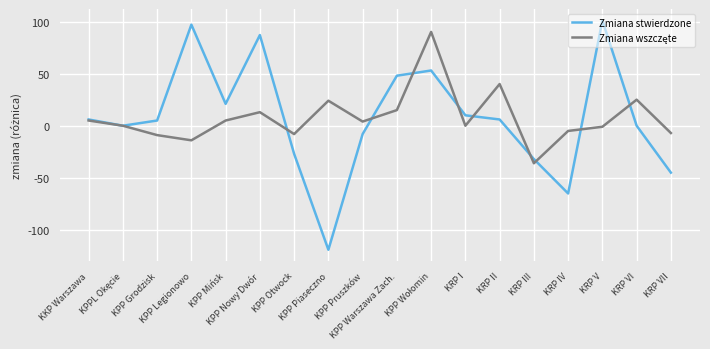

What is the minimum value shown in the chart?

-119